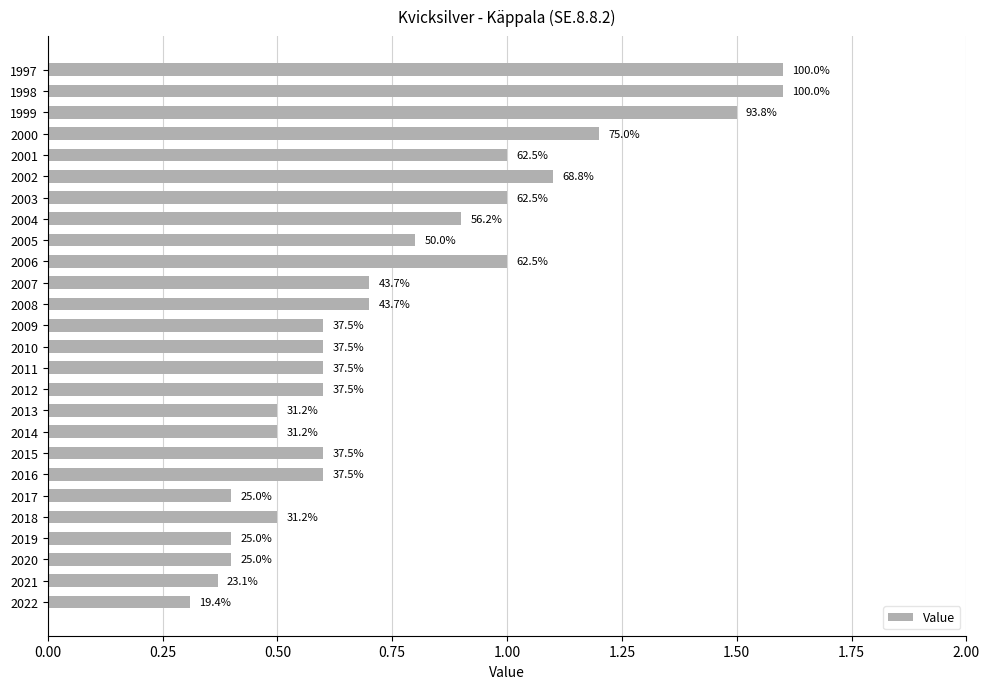

How many bars are there in total?

26